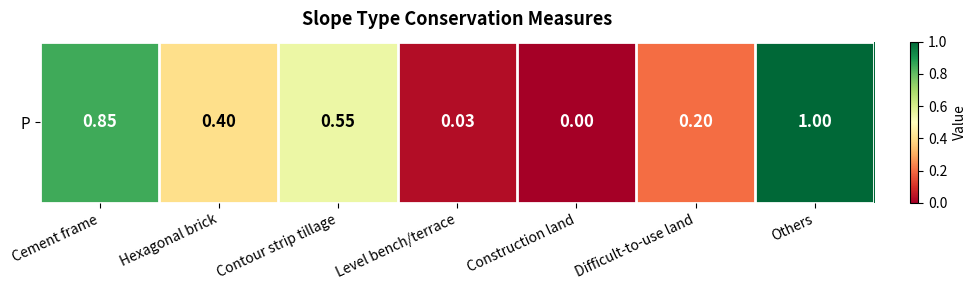

What is the difference between the second highest and second lowest values?

0.8